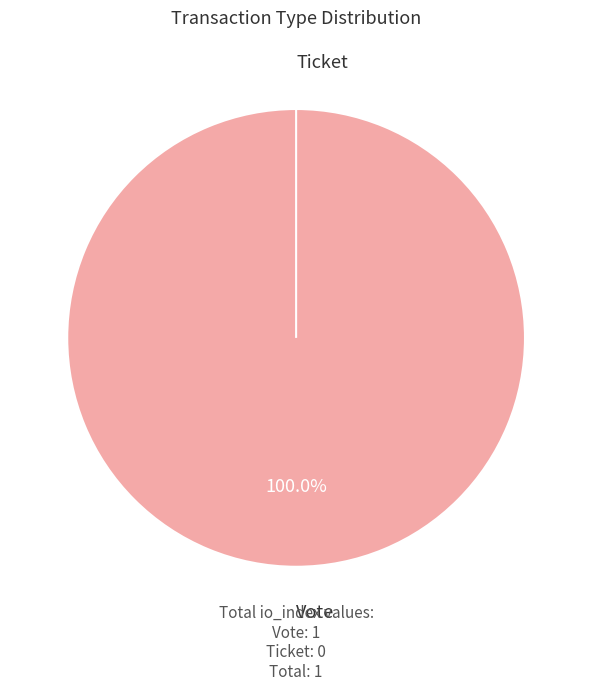

To the nearest percent, what is the difference between the Vote and Ticket slice percentages?

100%